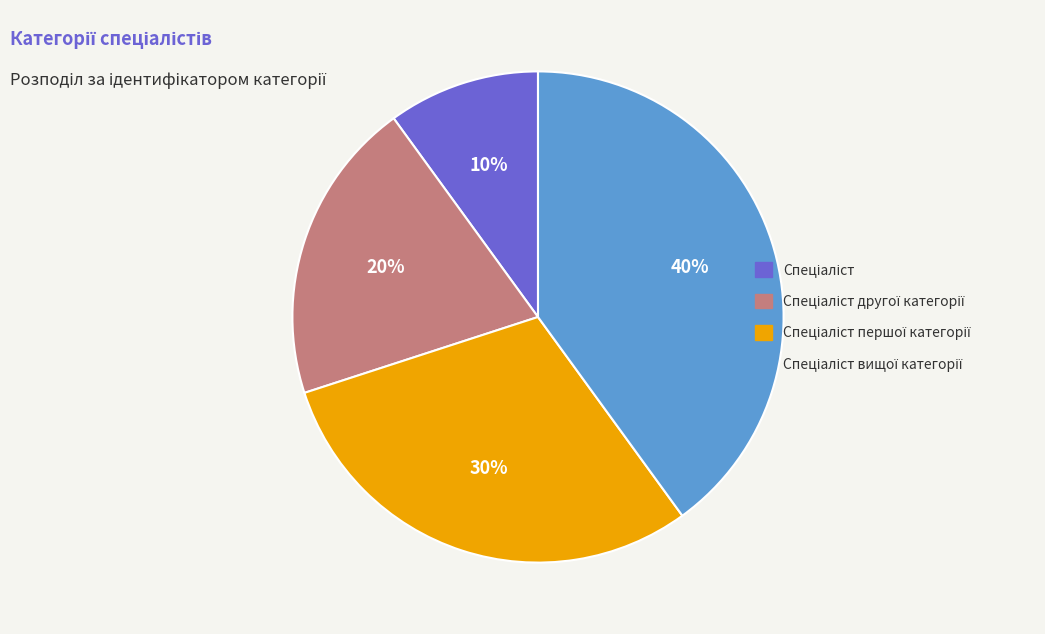

To the nearest percent, what is the difference between the largest and smallest slice percentages?

30%